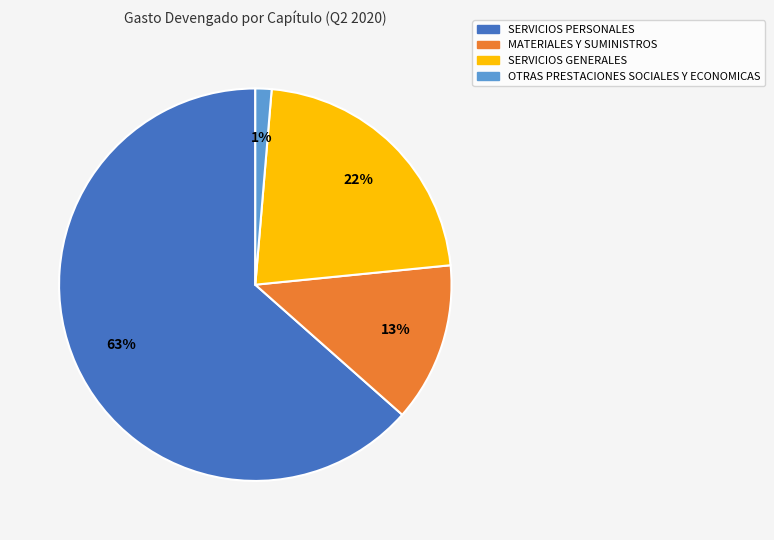

How many slices are in this pie chart?

4